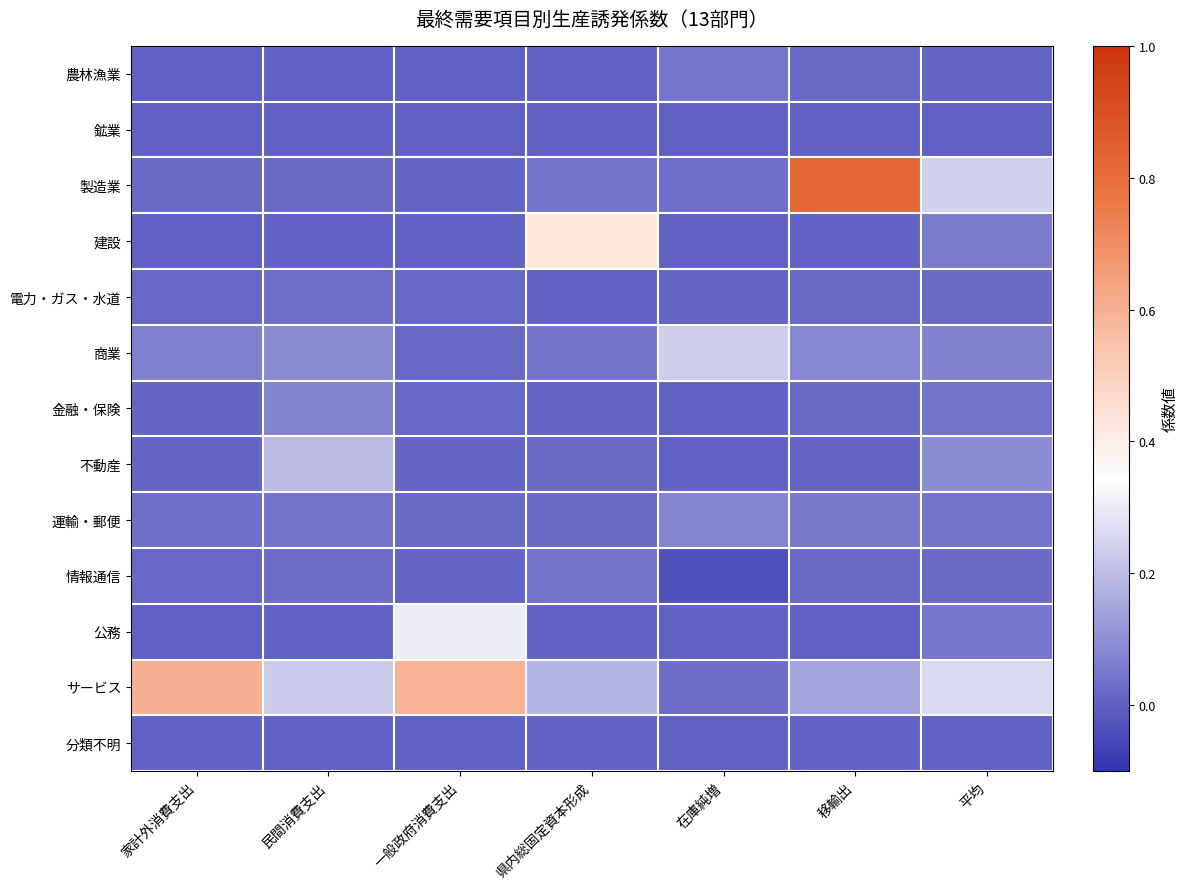

Which series has the largest total across all categories?

サービス